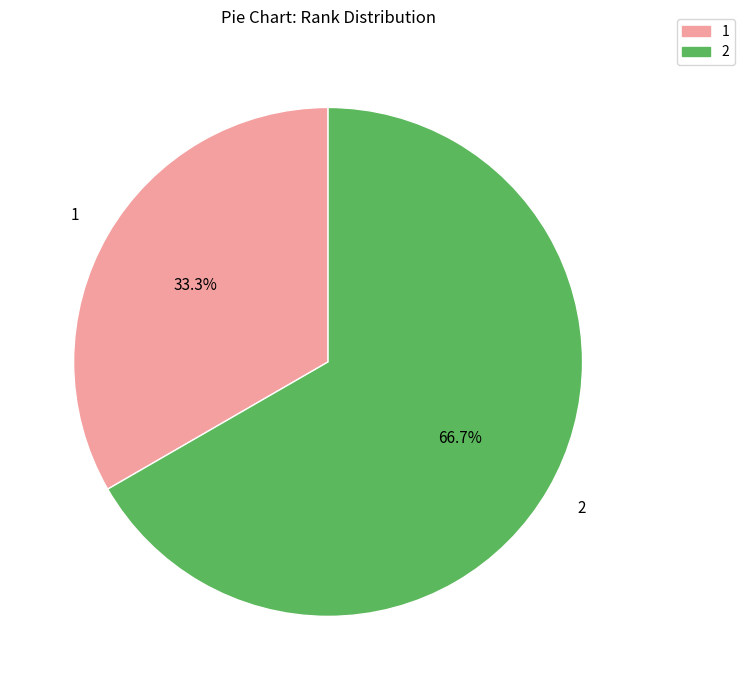

The 1 slice represents 33% of the pie. True or false?

True